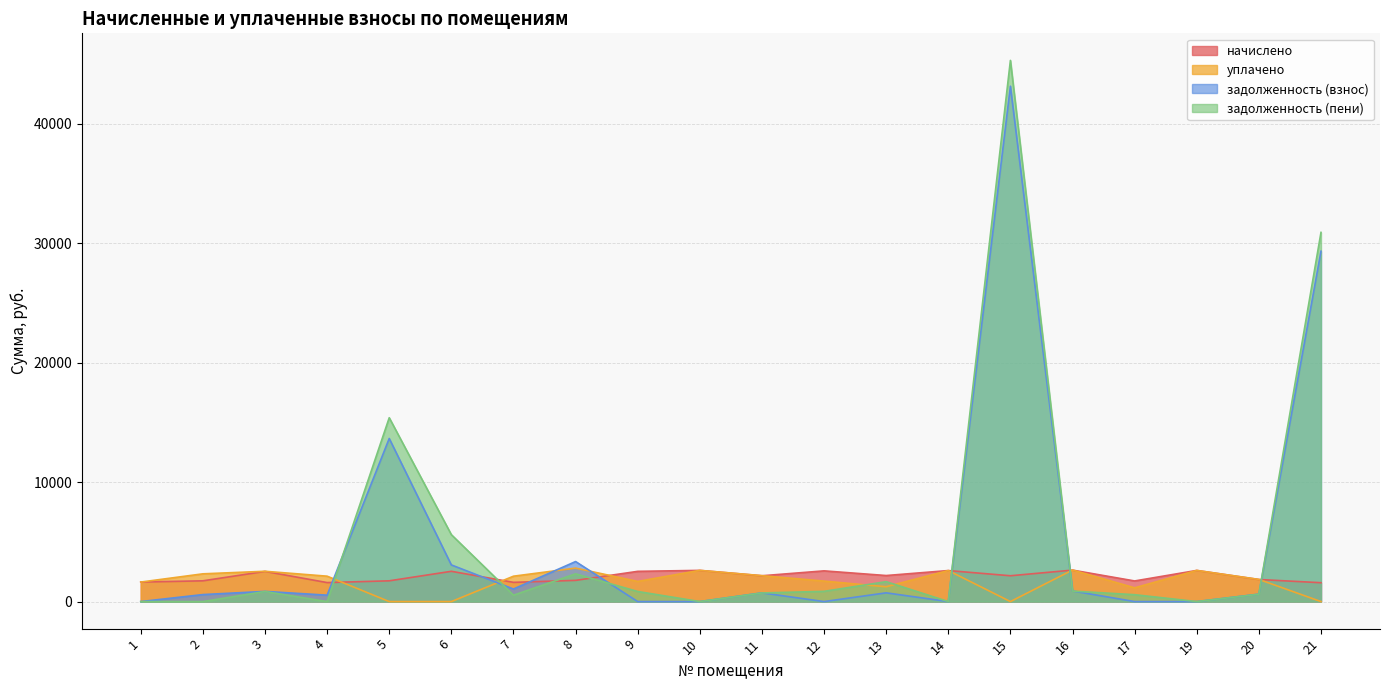

List the series in order of their peak value, highest first.

задолженность (пени), задолженность (взнос), уплачено, начислено